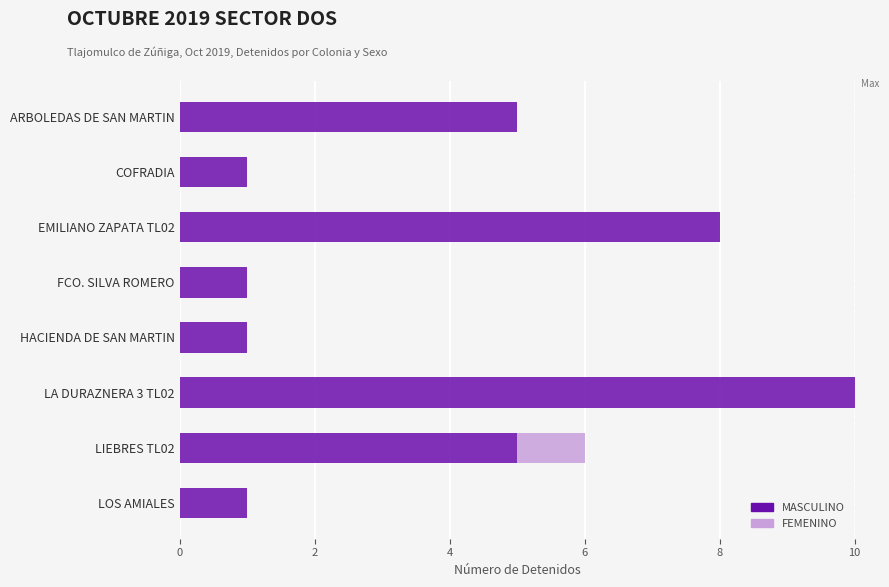

At which category is the sum across all series the highest?

LA DURAZNERA 3 TL02